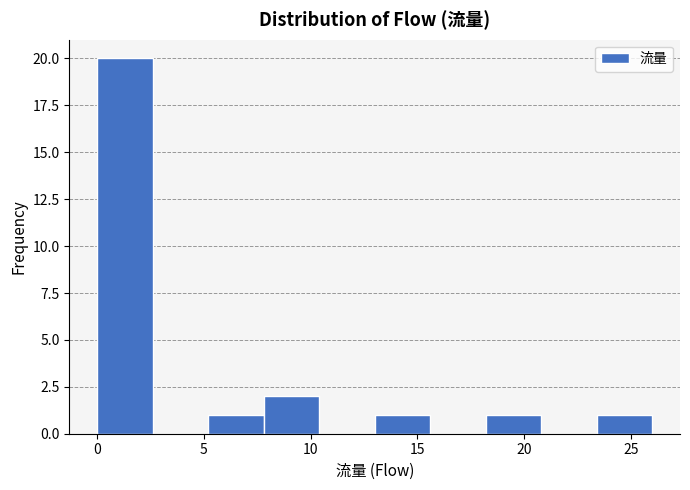

Reading left to right, transcribe this chart: for each bar, give the range it covers on the x-axis and its height. Neither the bar edges nor the heights are printed on the chart, so give them approximately, as read against the axes.

0.0 to 2.6: 20
2.6 to 5.2: 0
5.2 to 7.8: 1
7.8 to 10.4: 2
10.4 to 13.0: 0
13.0 to 15.6: 1
15.6 to 18.2: 0
18.2 to 20.8: 1
20.8 to 23.4: 0
23.4 to 26.0: 1